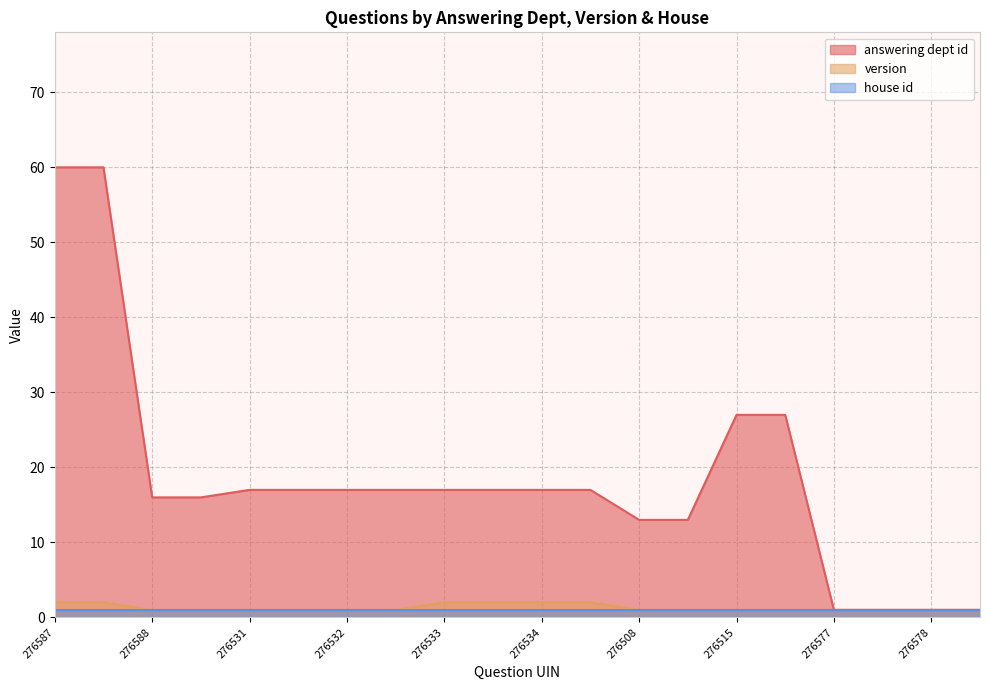

At which label is answering dept id closest to 30?

276515